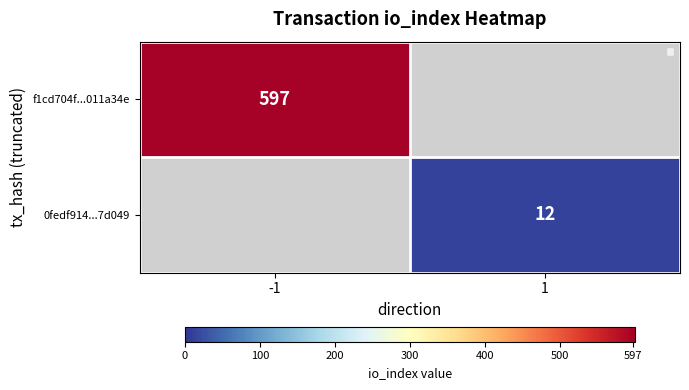

How many series are shown in this chart?

2